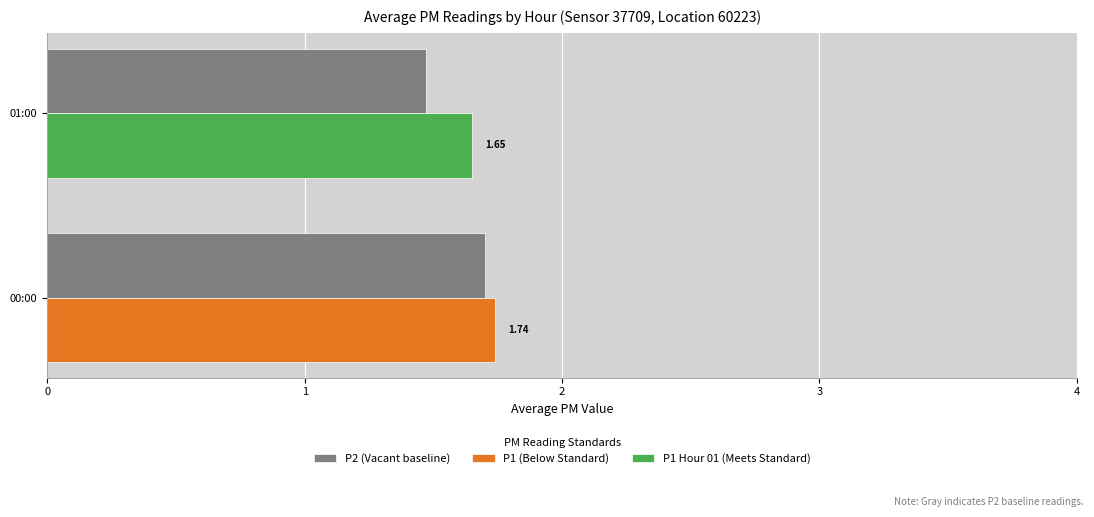

What is the sum of the P2 (Vacant baseline) values at 00:00 and 01:00?

3.2